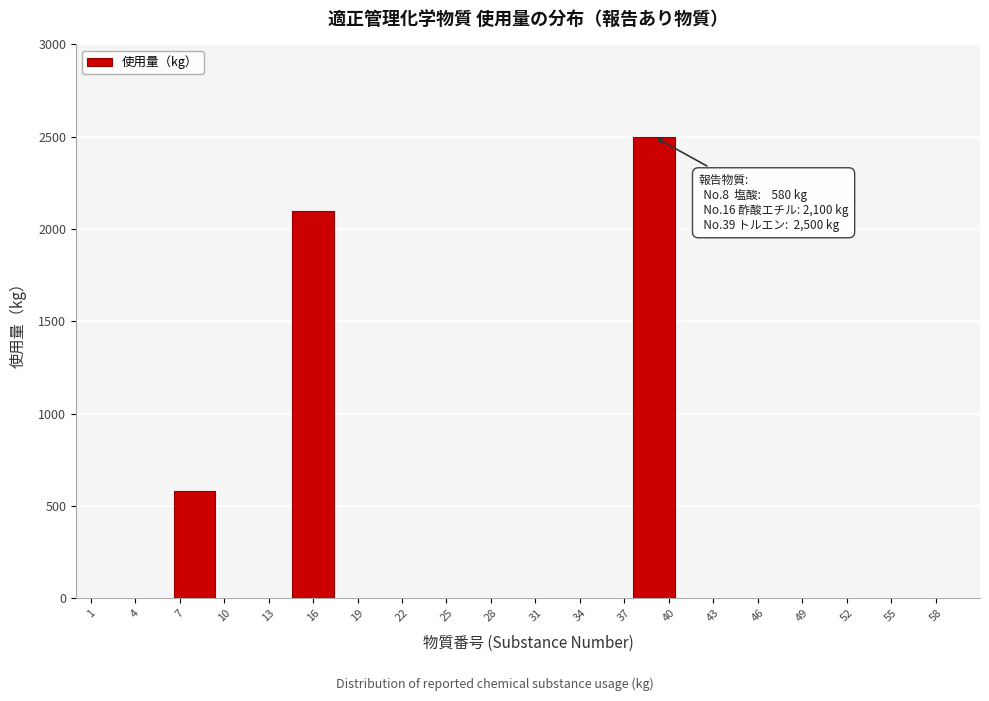

Reading left to right, what are all the values shown in this chart?

7=580	16=2100	40=2500